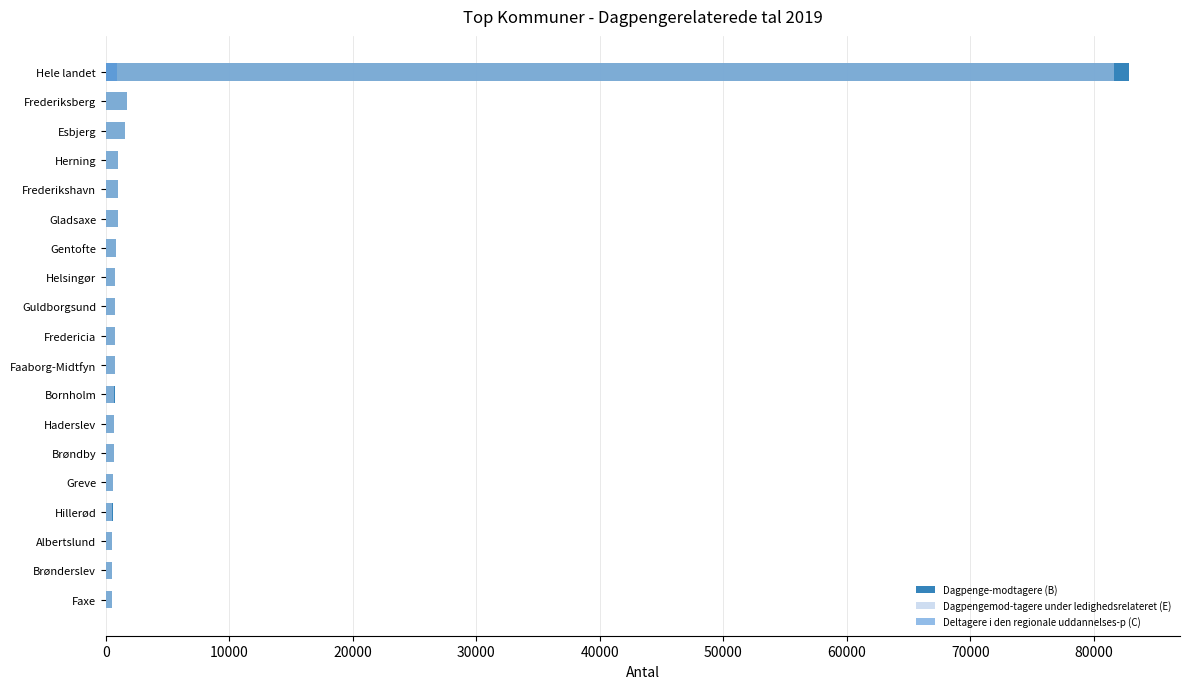

Reading left to right, extract all data points from this chart.

Dagpenge-modtagere (B): 469	496	504	534	553	675	676	698	715	744	752	759	852	947	969	976	1517	1702	82839
Dagpengemod-tagere under ledighedsrelateret (E): 454	482	500	521	546	661	673	686	694	728	750	749	844	940	946	971	1501	1672	81642
Deltagere i den regionale uddannelses-p (C): 14	8	1	6	5	12	1	12	8	3	2	5	6	6	23	1	3	27	858